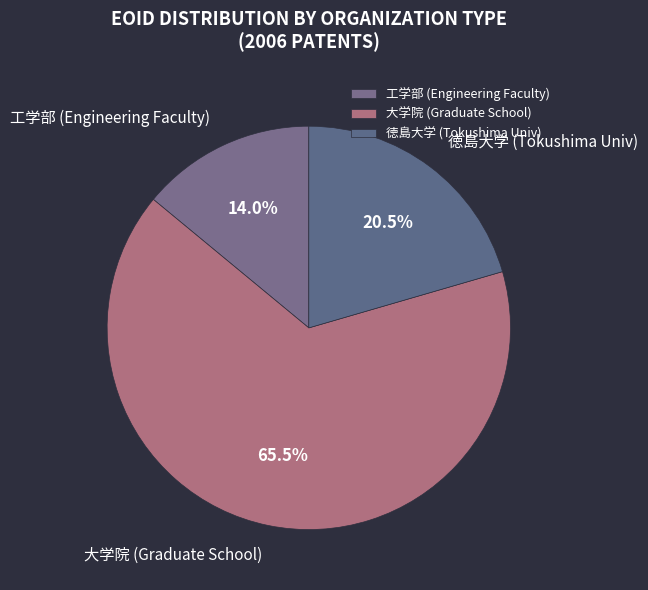

Does 工学部 (Engineering Faculty) account for over 50% of the chart?

No